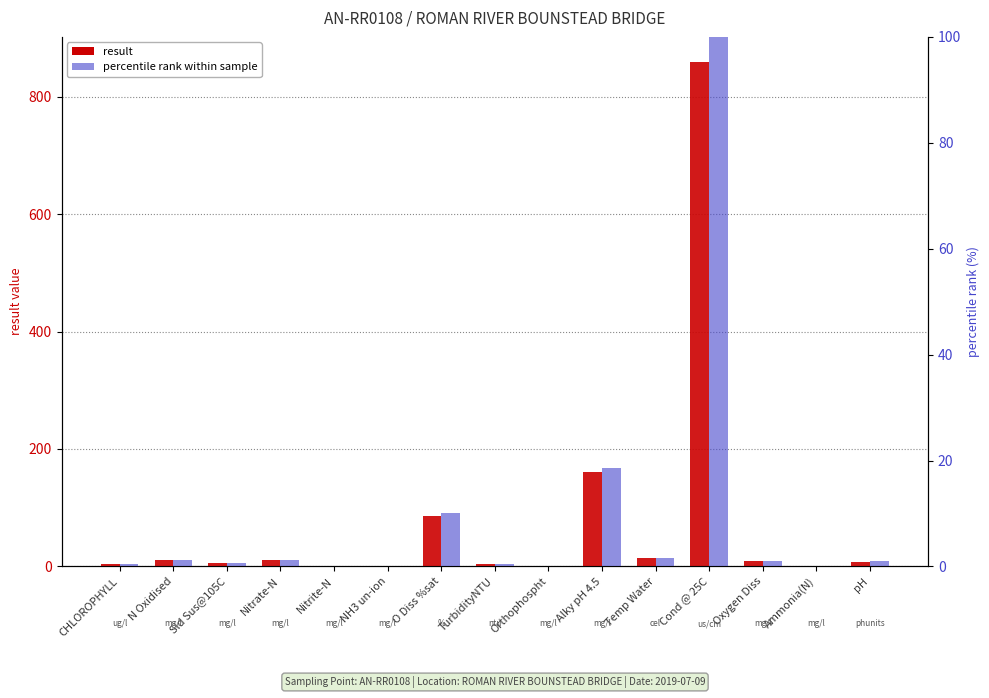

What position from the right is pH?

1